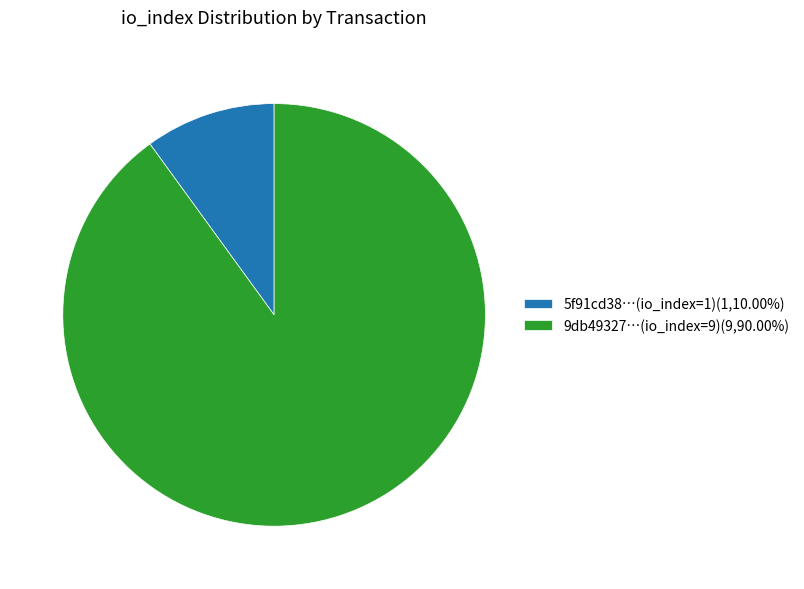

Does 9db49327…(io_index=9)(9,90.00%) account for over 50% of the chart?

Yes